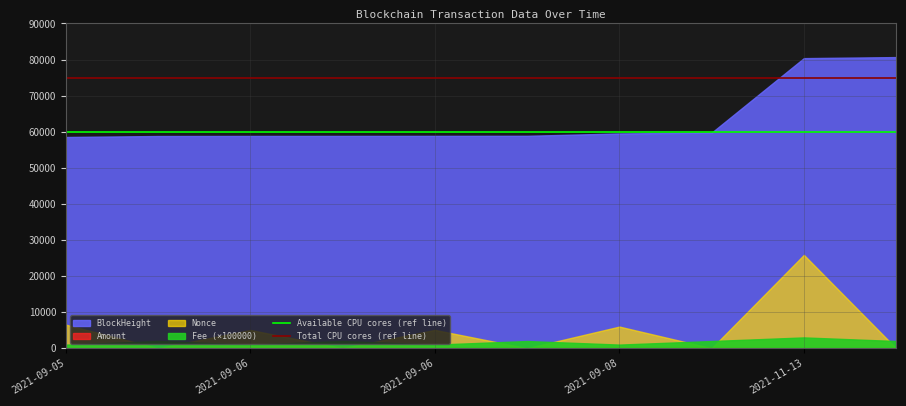

What is the sum of the Total CPU cores (ref line) values at 2021-09-06 and 2021-09-05?

150000